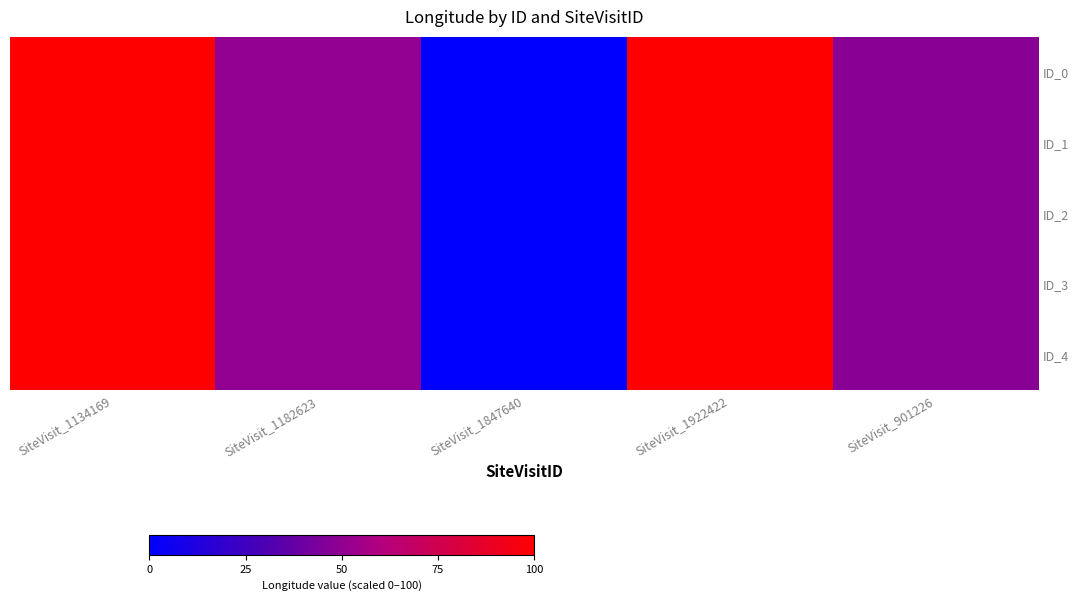

At which category is the sum across all series the highest?

SiteVisit_1134169